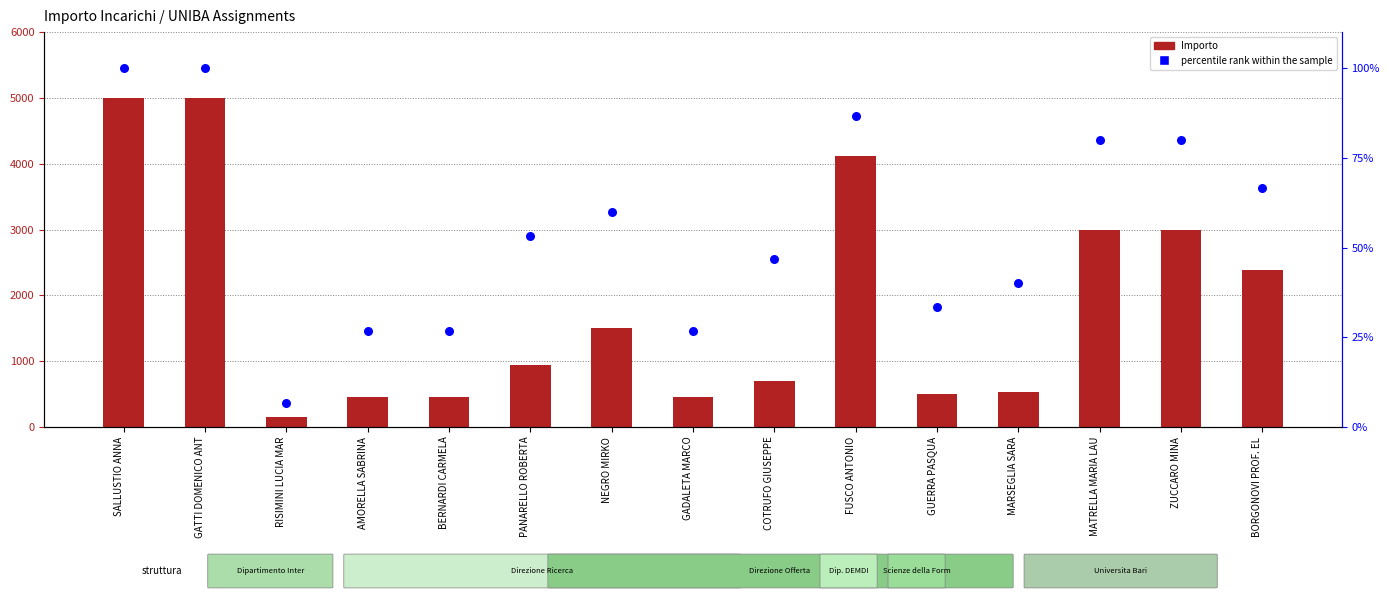

At which category is the sum across all series the highest?

SALLUSTIO ANNA